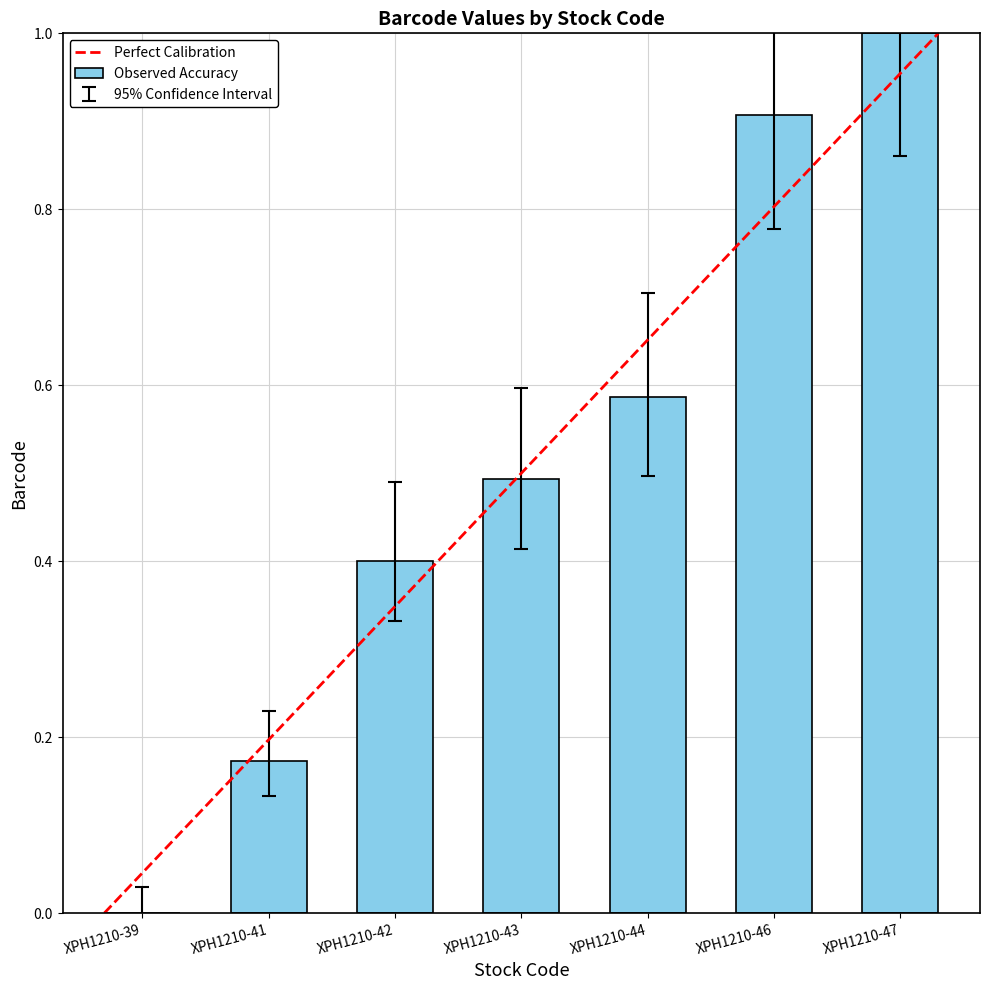

What is the difference between the values at XPH1210-46 and XPH1210-43?

0.4